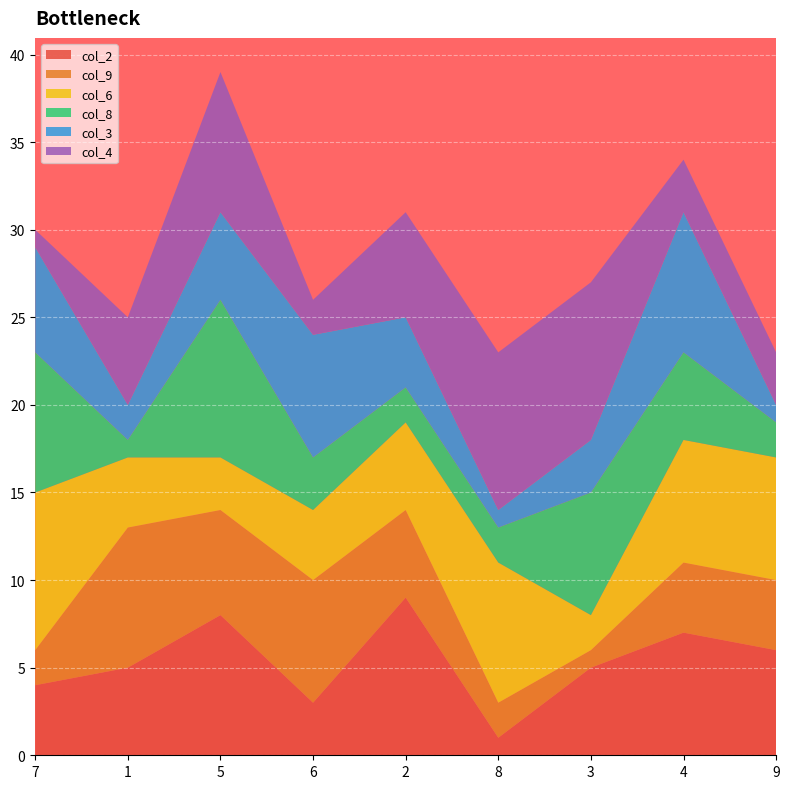

Reading right to left, what are all the values shown in this chart?

col_2: 9=6	4=7	3=5	8=1	2=9	6=3	5=8	1=5	7=4
col_9: 9=4	4=4	3=1	8=2	2=5	6=7	5=6	1=8	7=2
col_6: 9=7	4=7	3=2	8=8	2=5	6=4	5=3	1=4	7=9
col_8: 9=2	4=5	3=7	8=2	2=2	6=3	5=9	1=1	7=8
col_3: 9=1	4=8	3=3	8=1	2=4	6=7	5=5	1=2	7=6
col_4: 9=3	4=3	3=9	8=9	2=6	6=2	5=8	1=5	7=1